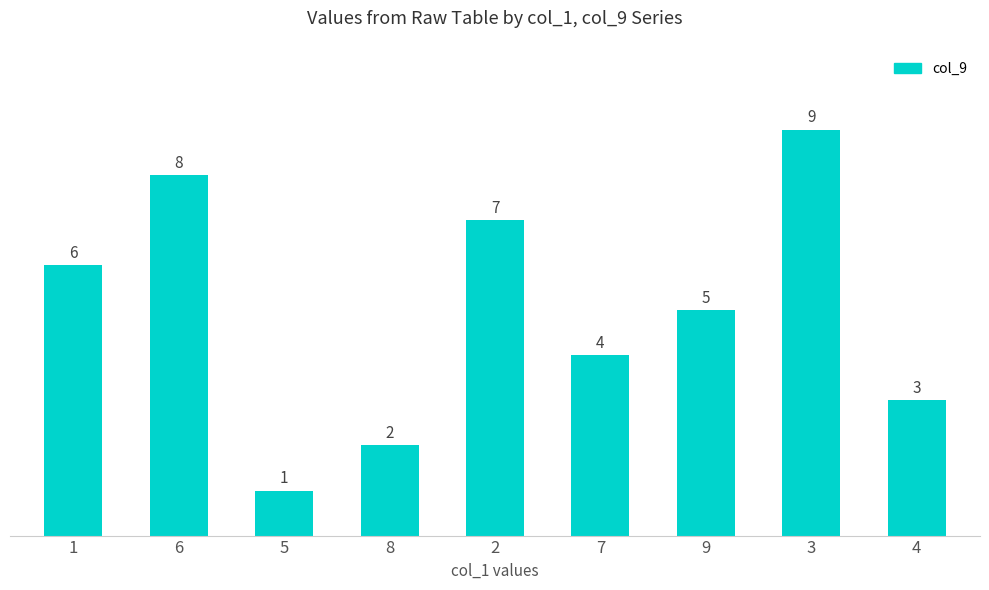

What position from the right is 4?

1